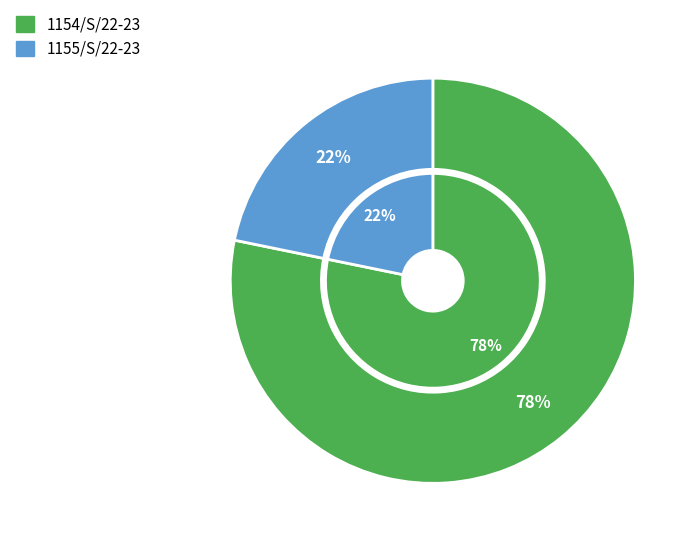

To the nearest percent, what percentage of the pie is 1154/S/22-23?

78%